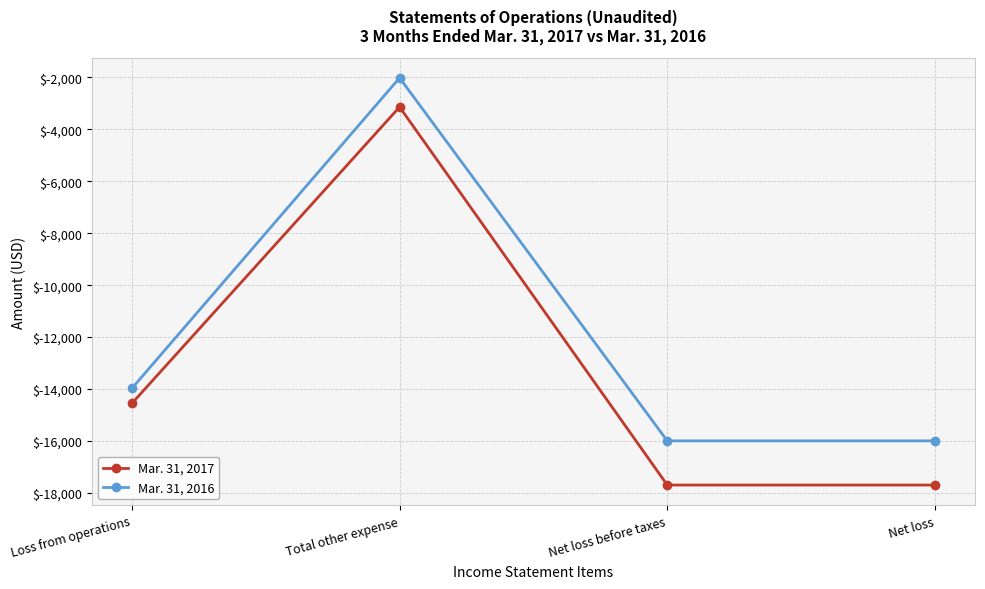

Where is Mar. 31, 2017 nearest to the value -10418?

Loss from operations